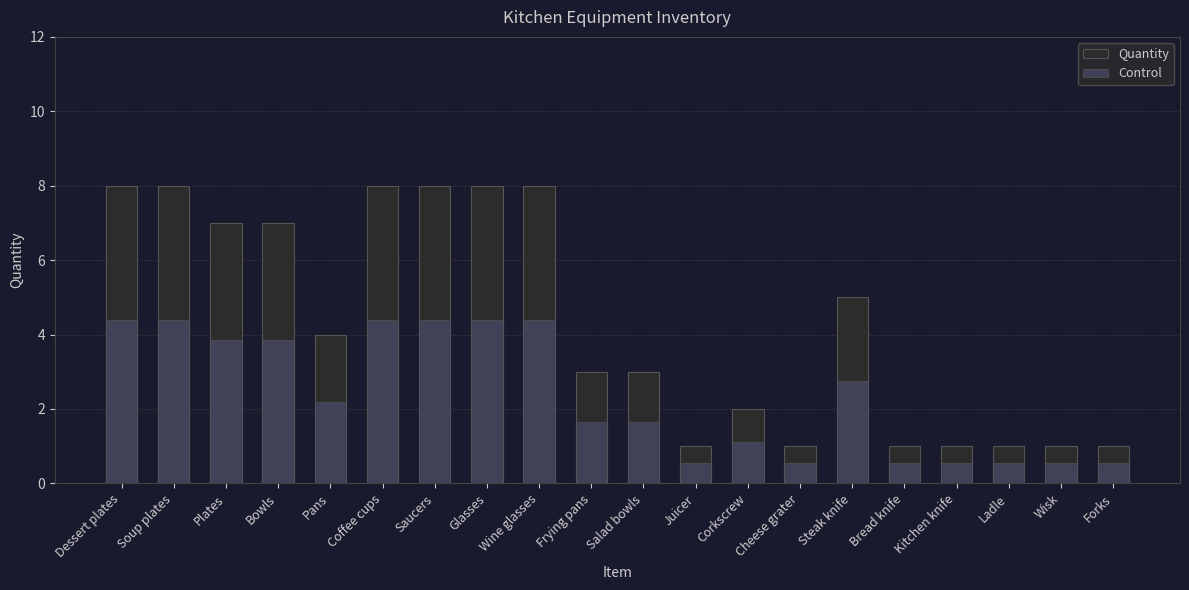

Between Wine glasses and Kitchen knife, which series saw the biggest shift?

Quantity